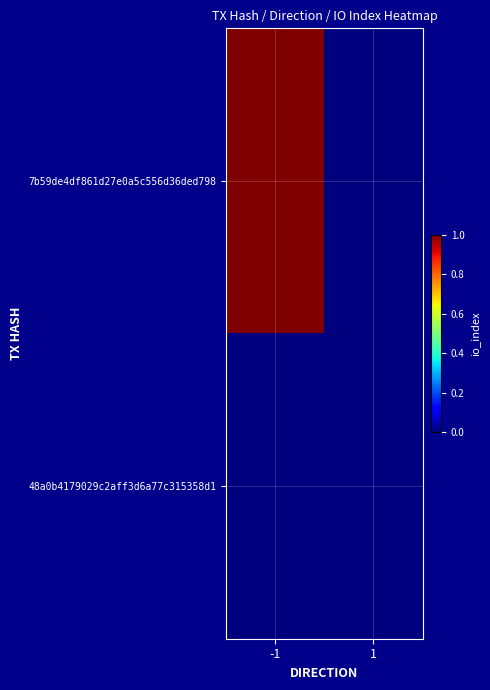

Rank the series by their maximum value, from highest to lowest.

7b59de4df861d27e0a5c556d36ded798, 48a0b4179029c2aff3d6a77c315358d1